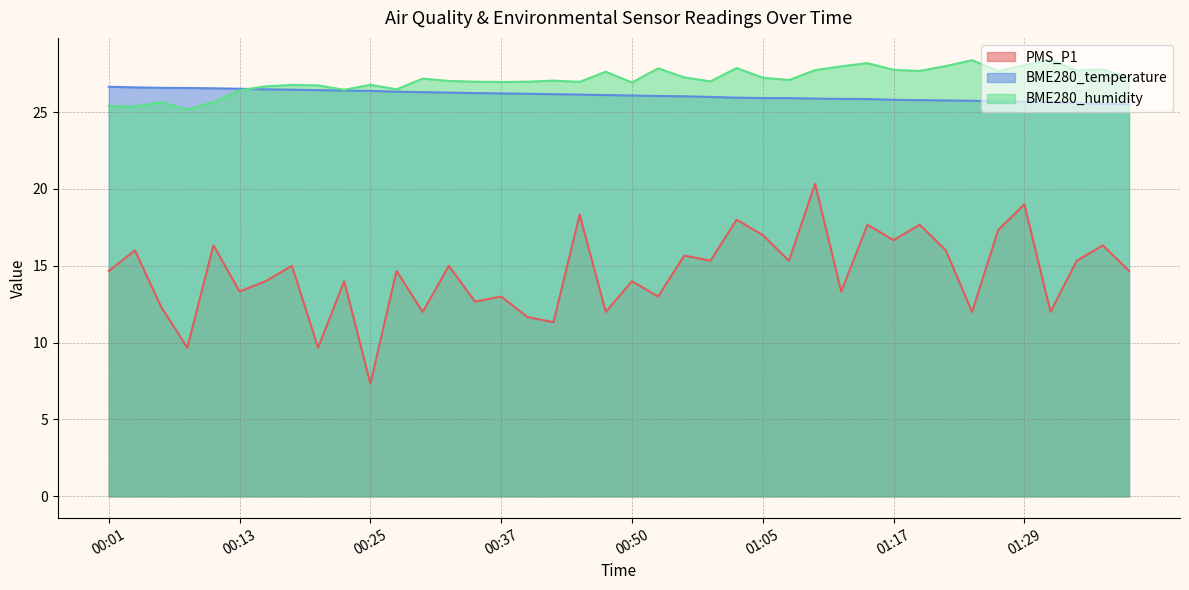

How many data points in PMS_P1 are less than 14?

15